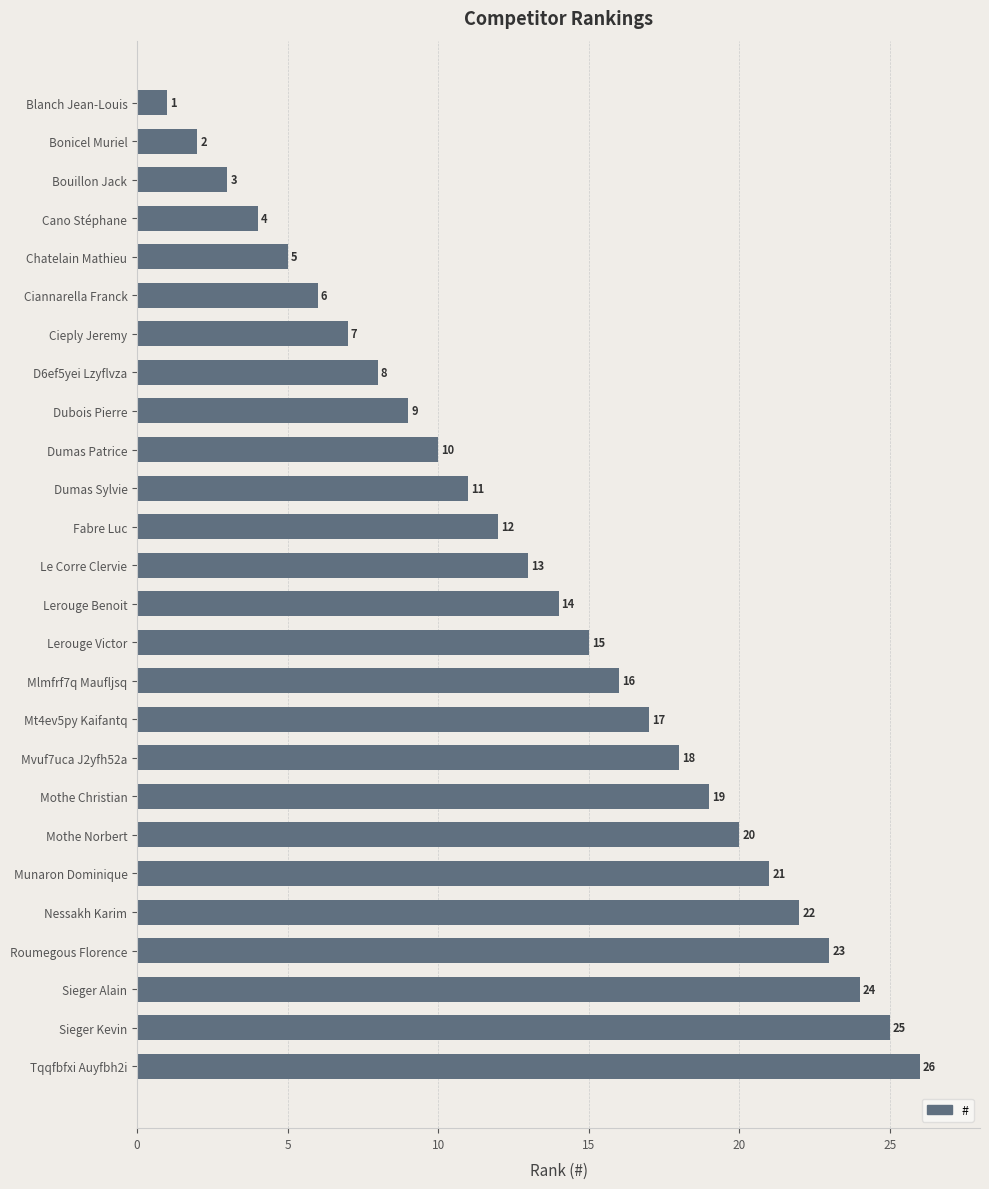

What is the ratio of the value at Dubois Pierre to the value at Chatelain Mathieu?

1.8